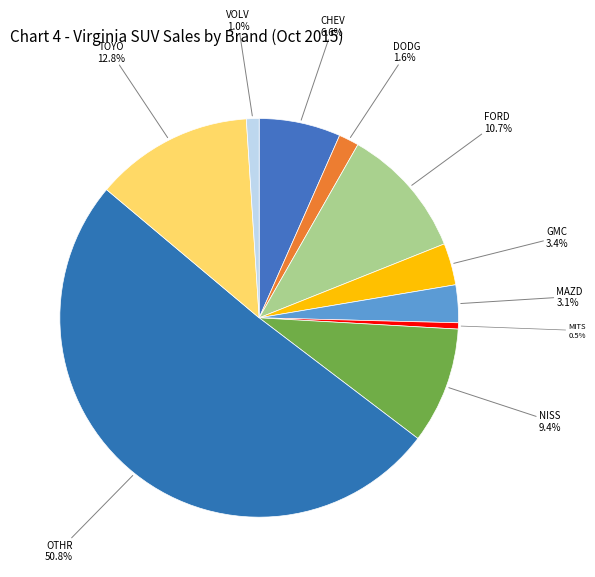

How many segments does this pie chart have?

10